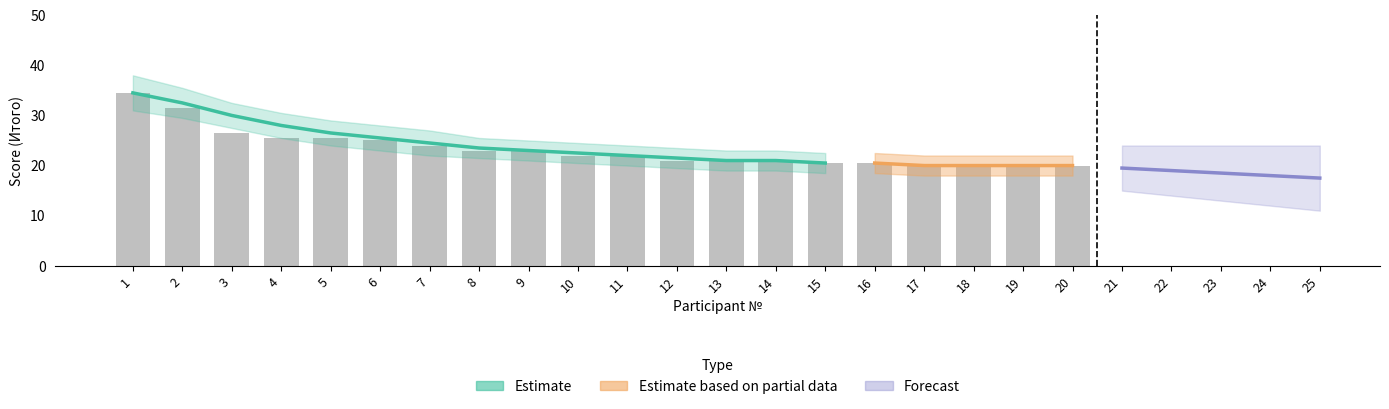

What is the approximate value of Итого at 9?

23.0